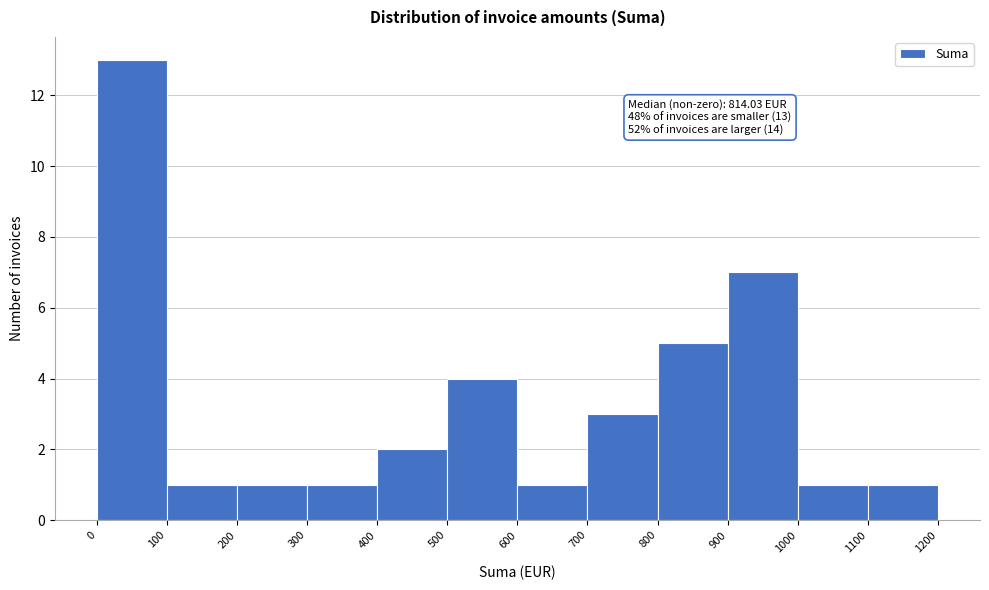

Which range on the x-axis has the tallest bar?

0 to 100